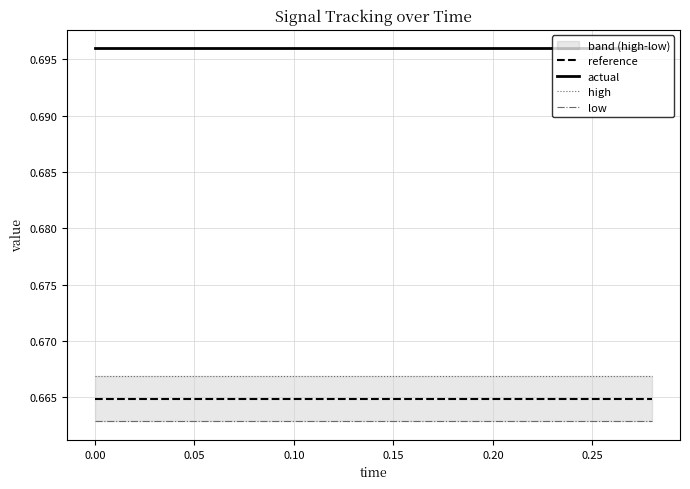

True or false: actual and reference cross at least once.

False